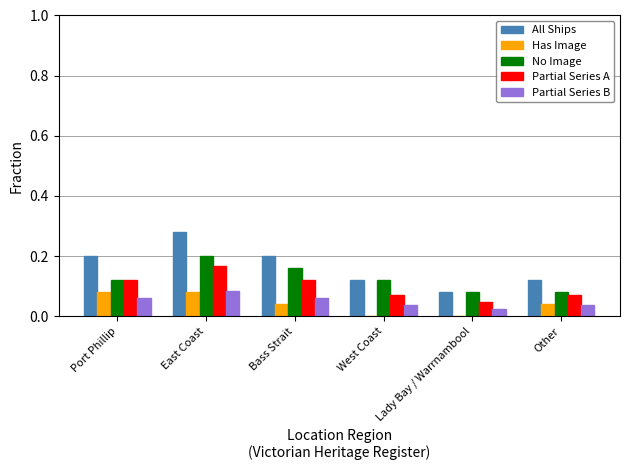

At which category is the sum across all series the highest?

East Coast